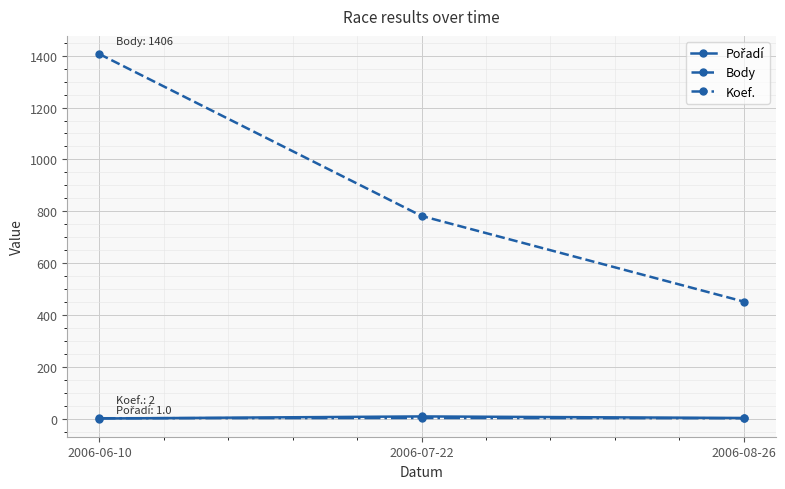

Which series has the widest spread of values?

Body